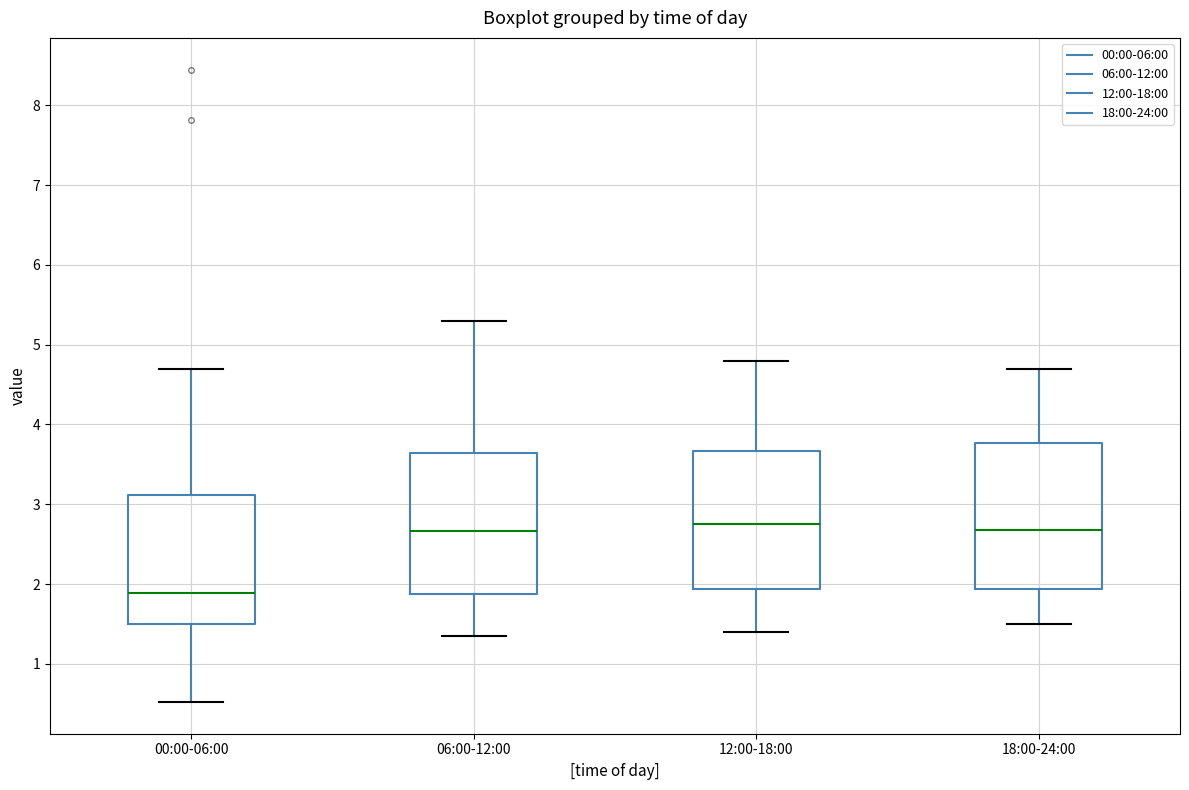

Reading left to right, read every box against the y-axis: the position of its median line, the range the box covers, and the ends of its whiskers. The values are not printed on the chart, so give them approximately, as read against the axis.

00:00-06:00: median 1.9, box 1.5 to 3.1, whiskers 0.5 to 4.7
06:00-12:00: median 2.7, box 1.9 to 3.6, whiskers 1.4 to 5.3
12:00-18:00: median 2.8, box 1.9 to 3.7, whiskers 1.4 to 4.8
18:00-24:00: median 2.7, box 1.9 to 3.8, whiskers 1.5 to 4.7